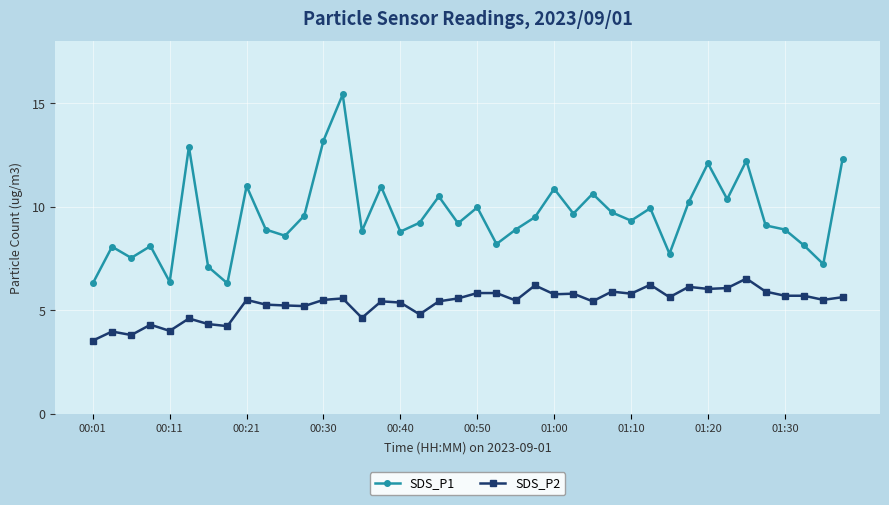

Which series has the widest spread of values?

SDS_P1